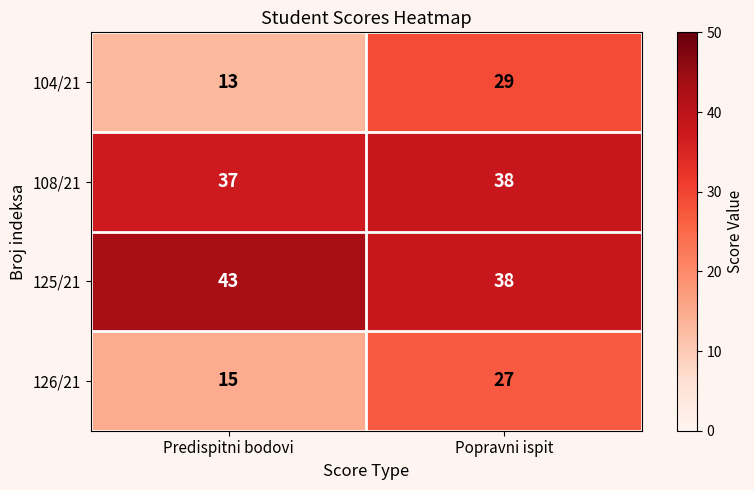

Reading left to right, list all the values displayed in this chart.

104/21: 13	29
108/21: 37	38
125/21: 43	38
126/21: 15	27